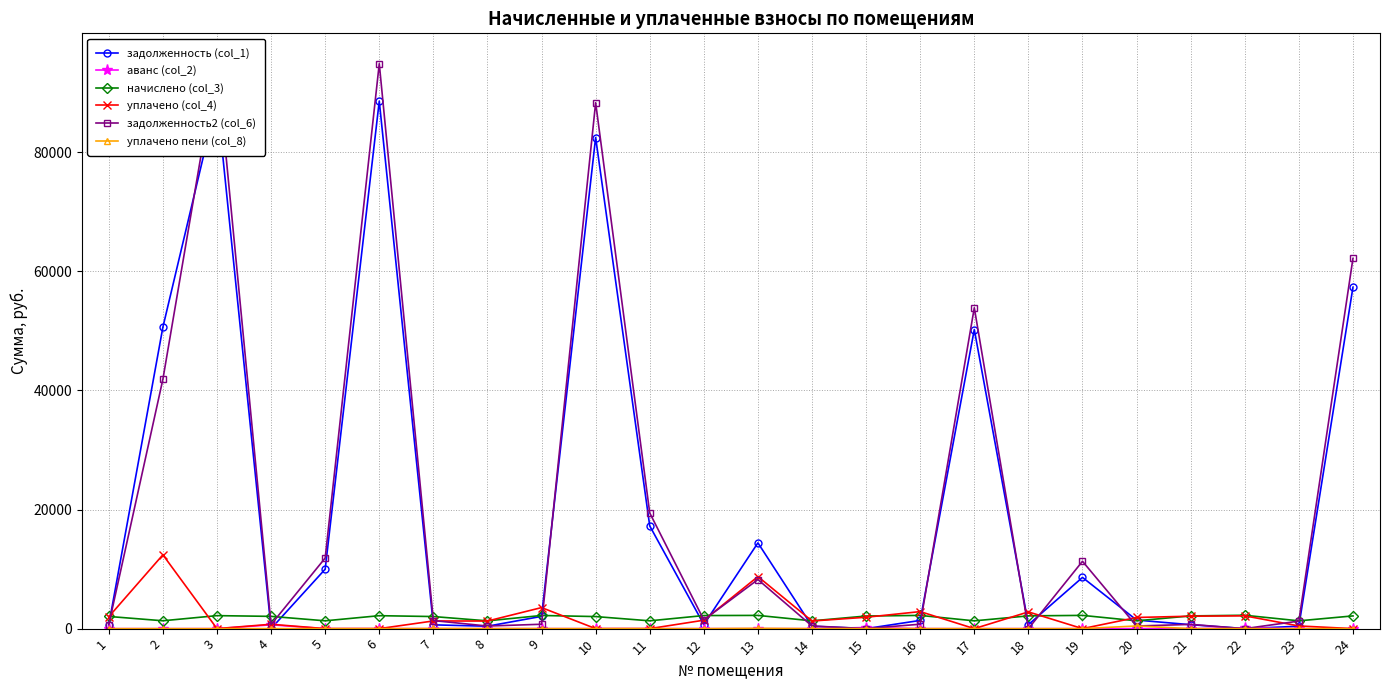

The аванс (col_2) series shows 432.4 at 18. True or false?

False